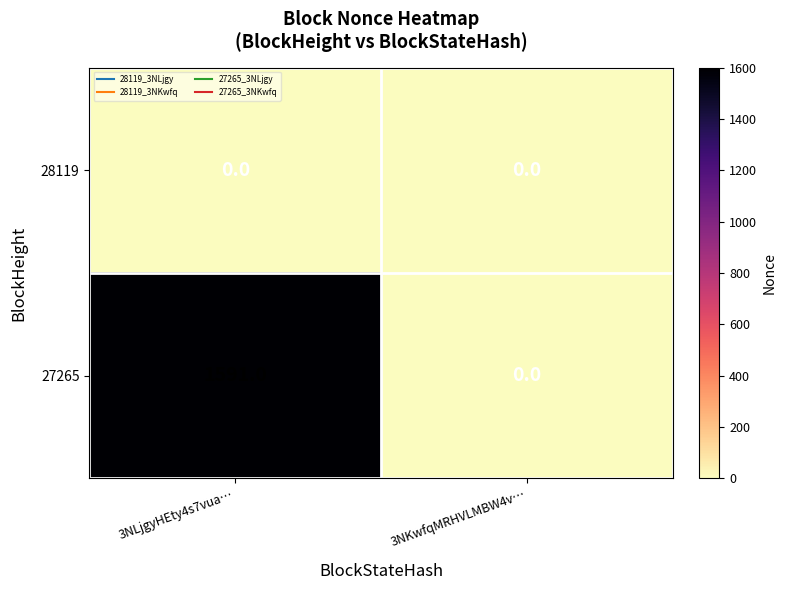

At which category is the sum across all series the highest?

3NLjgyHEty4s7vua…